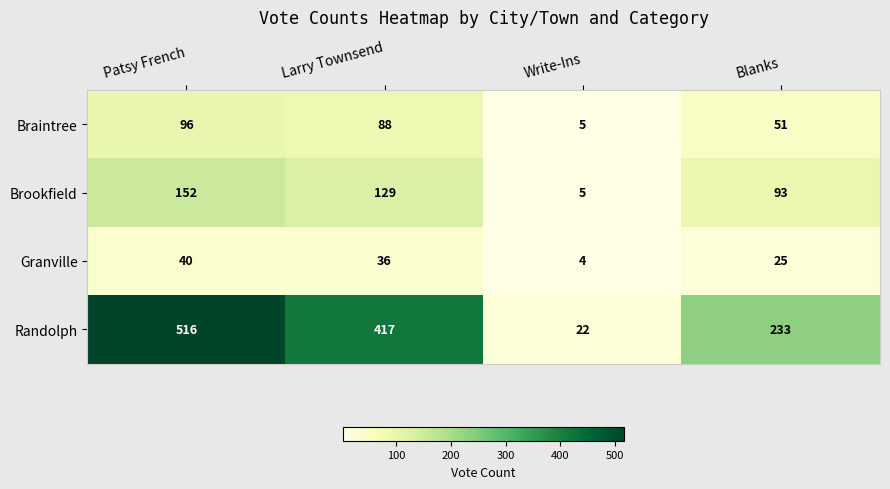

At which label is Brookfield closest to 78?

Blanks